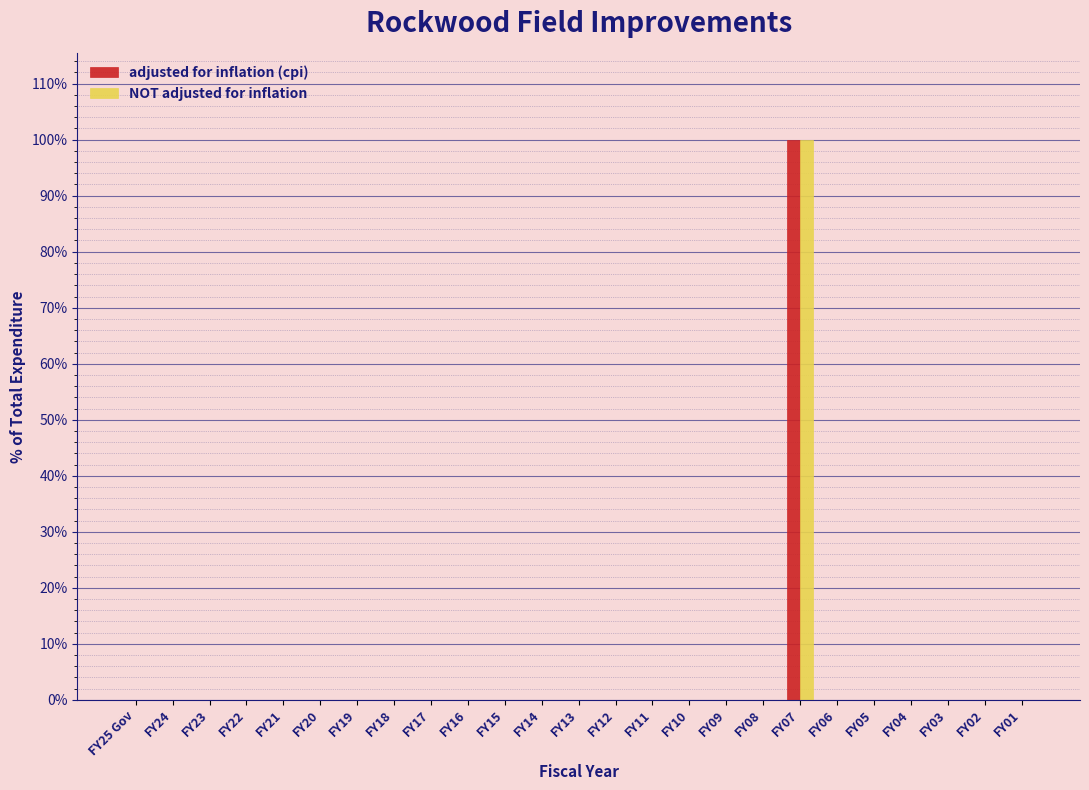

The NOT adjusted for inflation series shows 44 at FY11. True or false?

False